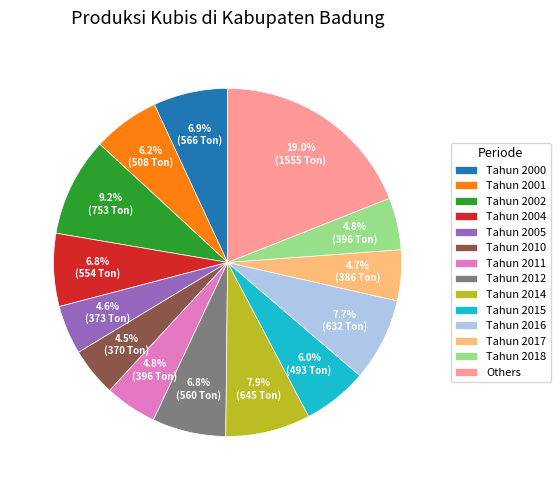

Which has a higher value, Tahun 2010 or Tahun 2016?

Tahun 2016